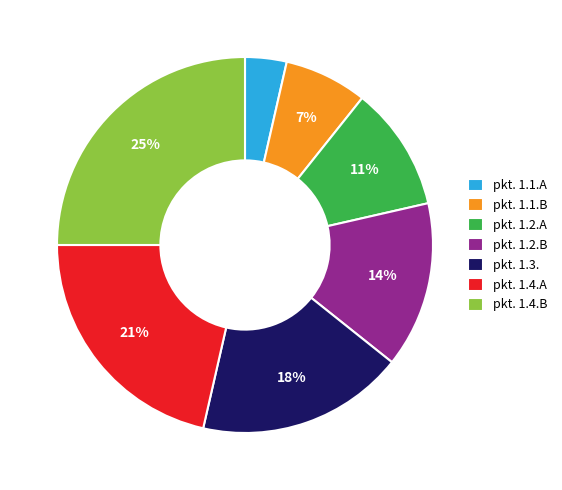

What is the smallest slice in the pie chart?

pkt. 1.1.A